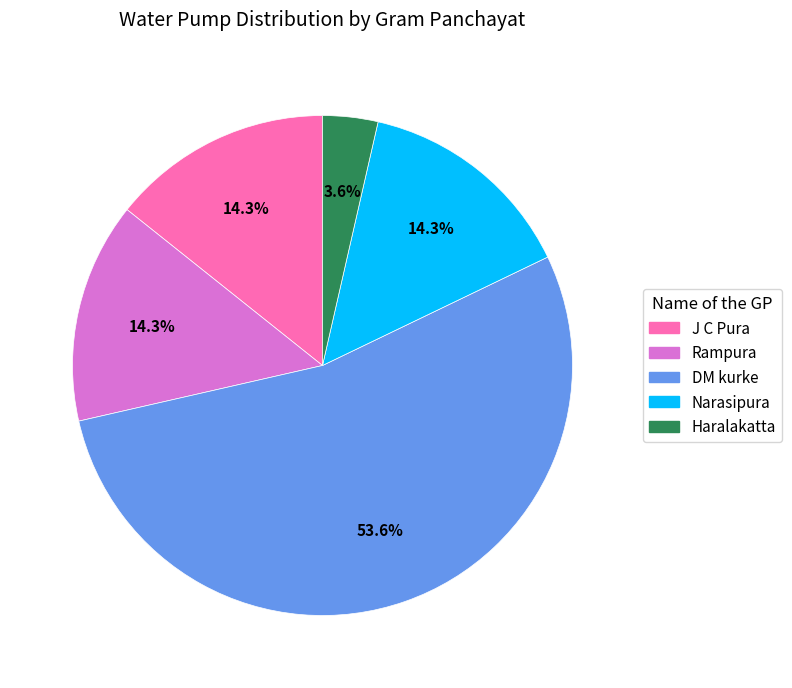

Which category has the smallest portion of the pie?

Haralakatta